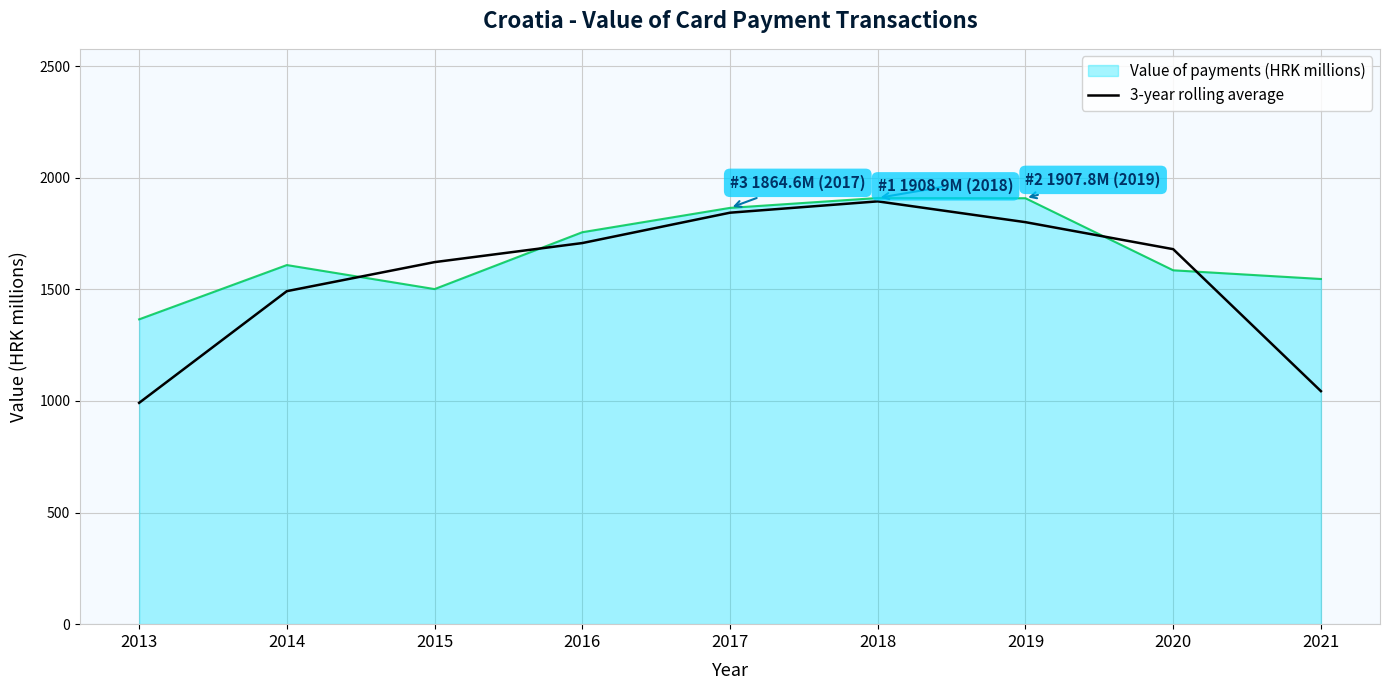

Rank the series by their average value, from lowest to highest.

3-year rolling average, Value of payments (HRK millions)